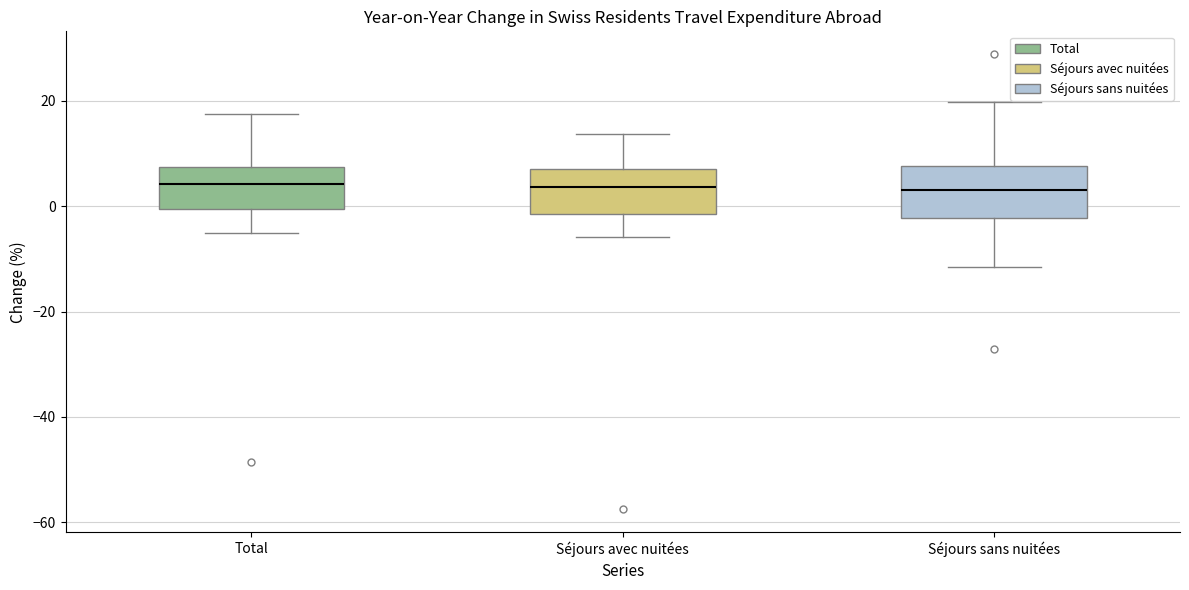

Reading left to right, transcribe this box plot: for each box, give where its median line is, the range the box spans, and where its two whiskers end, as read against the y-axis. The values are not printed on the chart, so give them approximately, as read against the axis.

Total: median 4, box 0 to 8, whiskers -6 to 18
Séjours avec nuitées: median 4, box -2 to 8, whiskers -6 to 14
Séjours sans nuitées: median 2, box -2 to 8, whiskers -12 to 20